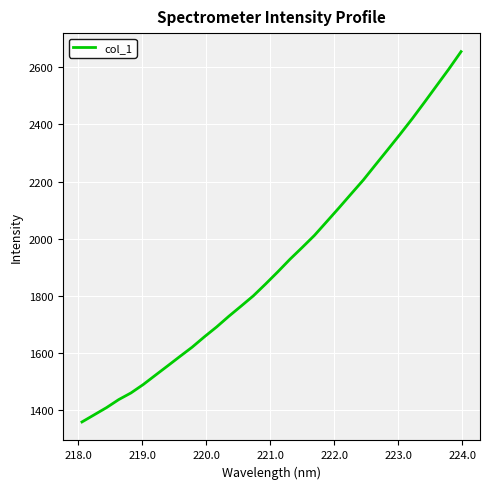

How many lines are shown in the chart?

1